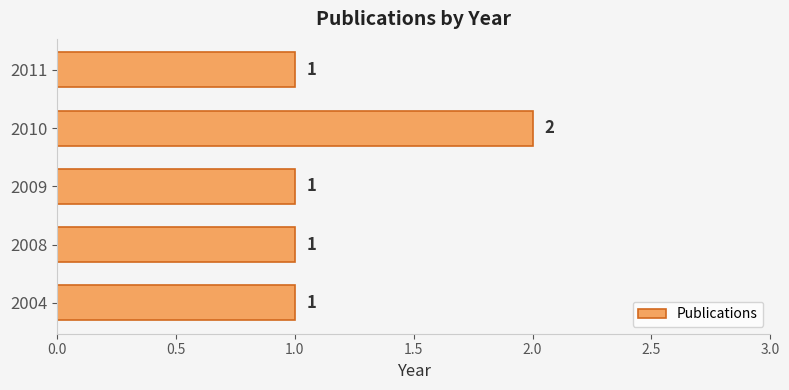

Approximately how many times larger is the value at 2010 compared to 2008?

2.0